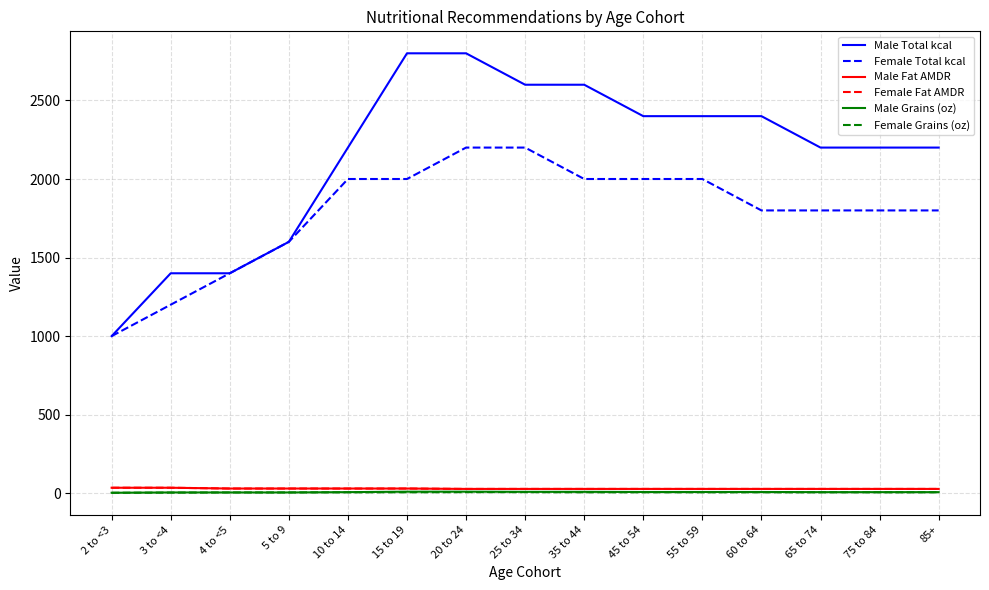

What is the average value of the Male Grains (oz) series?

7.2